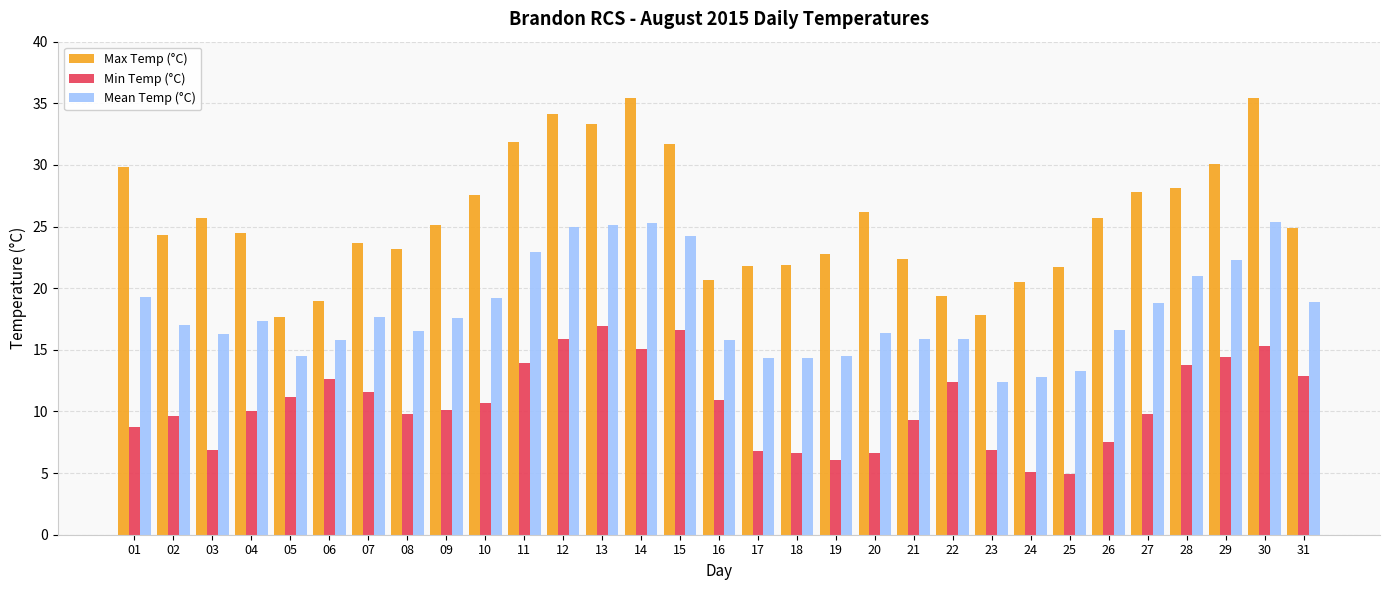

Read the Mean Temp (°C) value at 25.

13.3